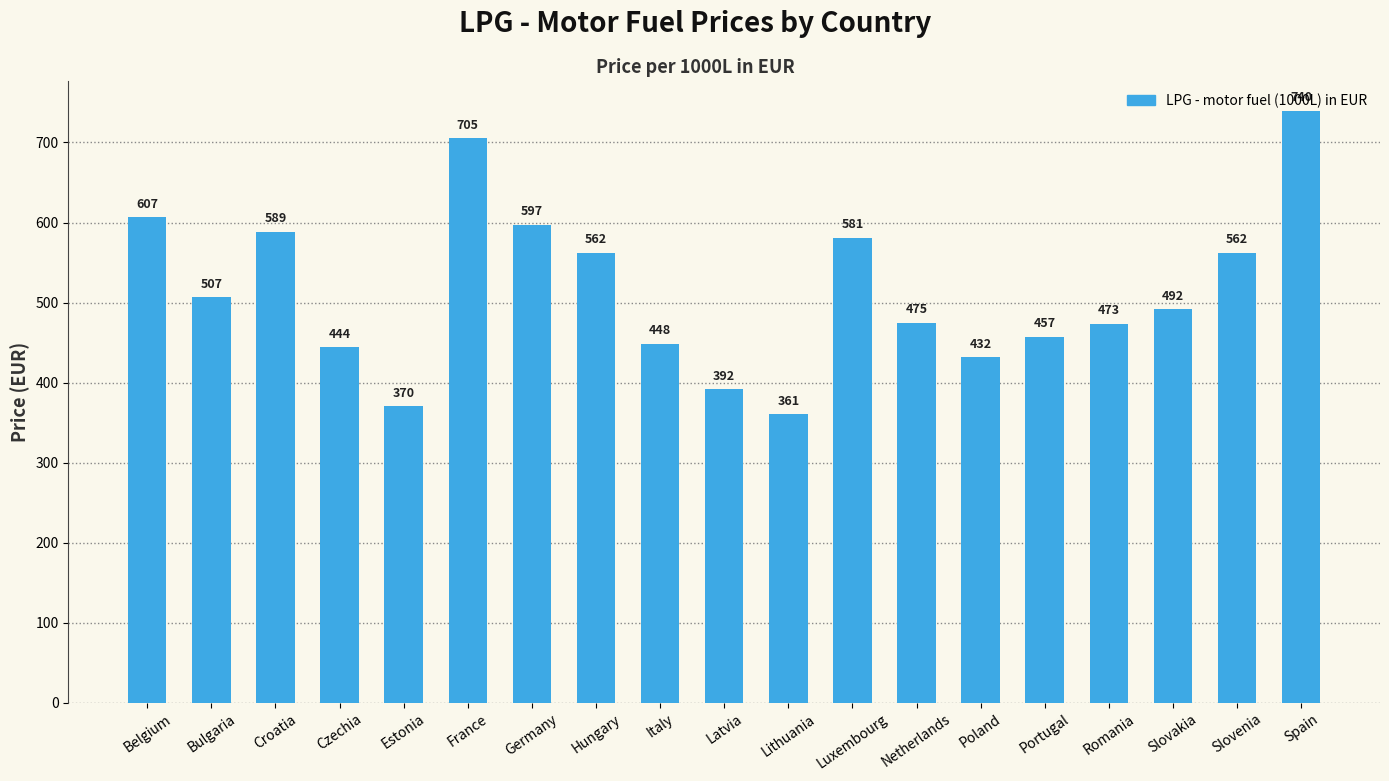

Which category has the lowest value across all series?

Lithuania